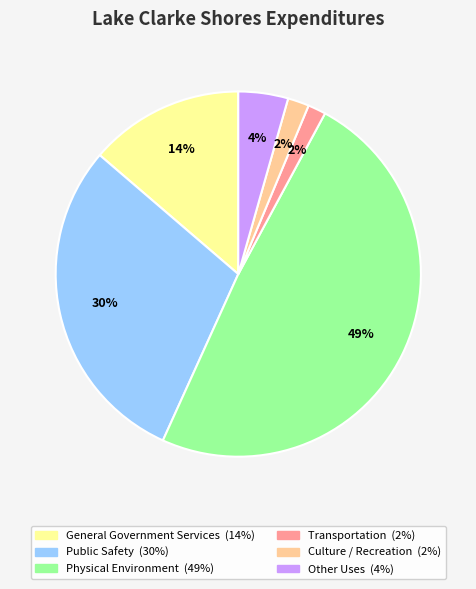

What is the largest slice in the pie chart?

Physical Environment